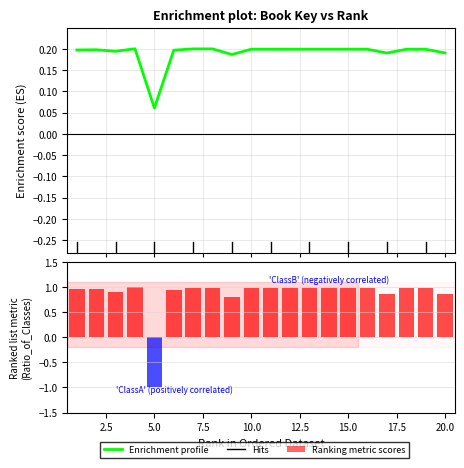

What is the difference between the second highest and minimum values in the Ranking metric scores series?

2.0